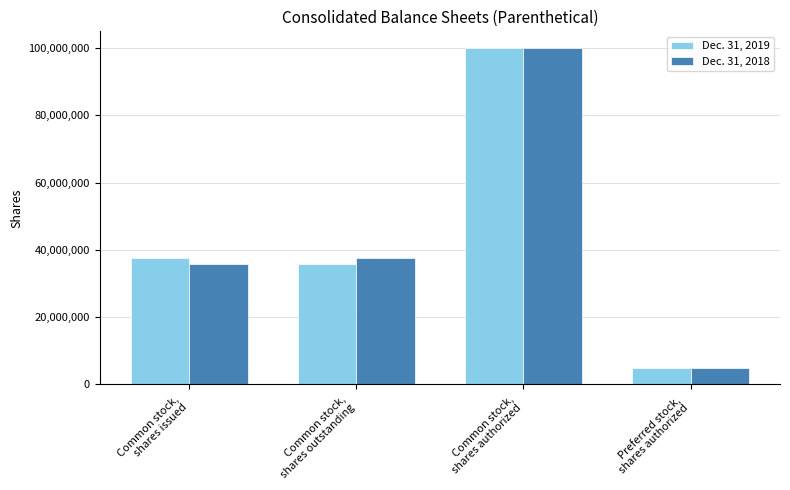

List the labels in order of Dec. 31, 2019 value, largest first.

Common stock,
shares authorized, Common stock,
shares issued, Common stock,
shares outstanding, Preferred stock,
shares authorized